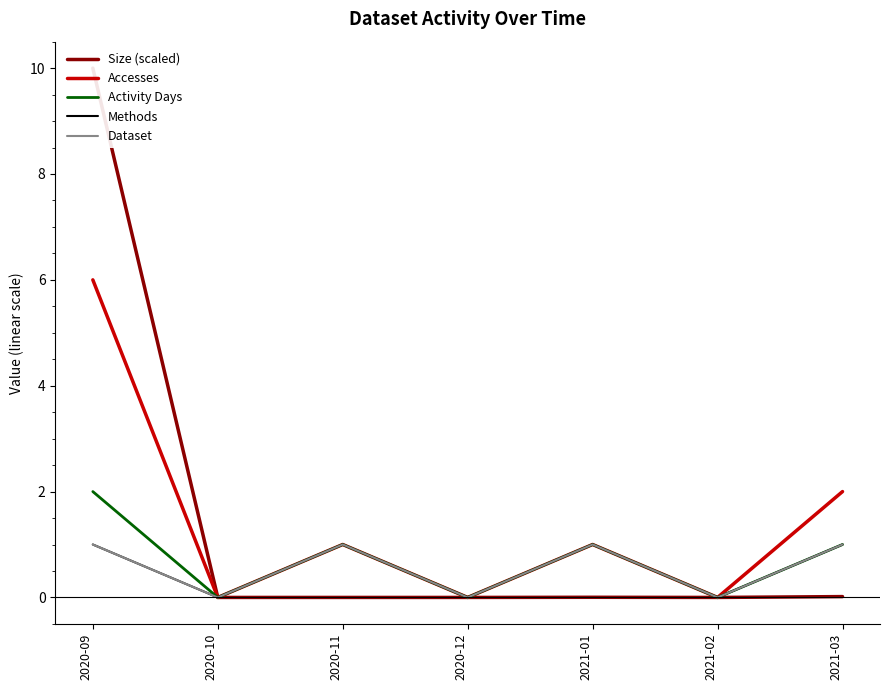

What is the sum of all Methods values?

4.0